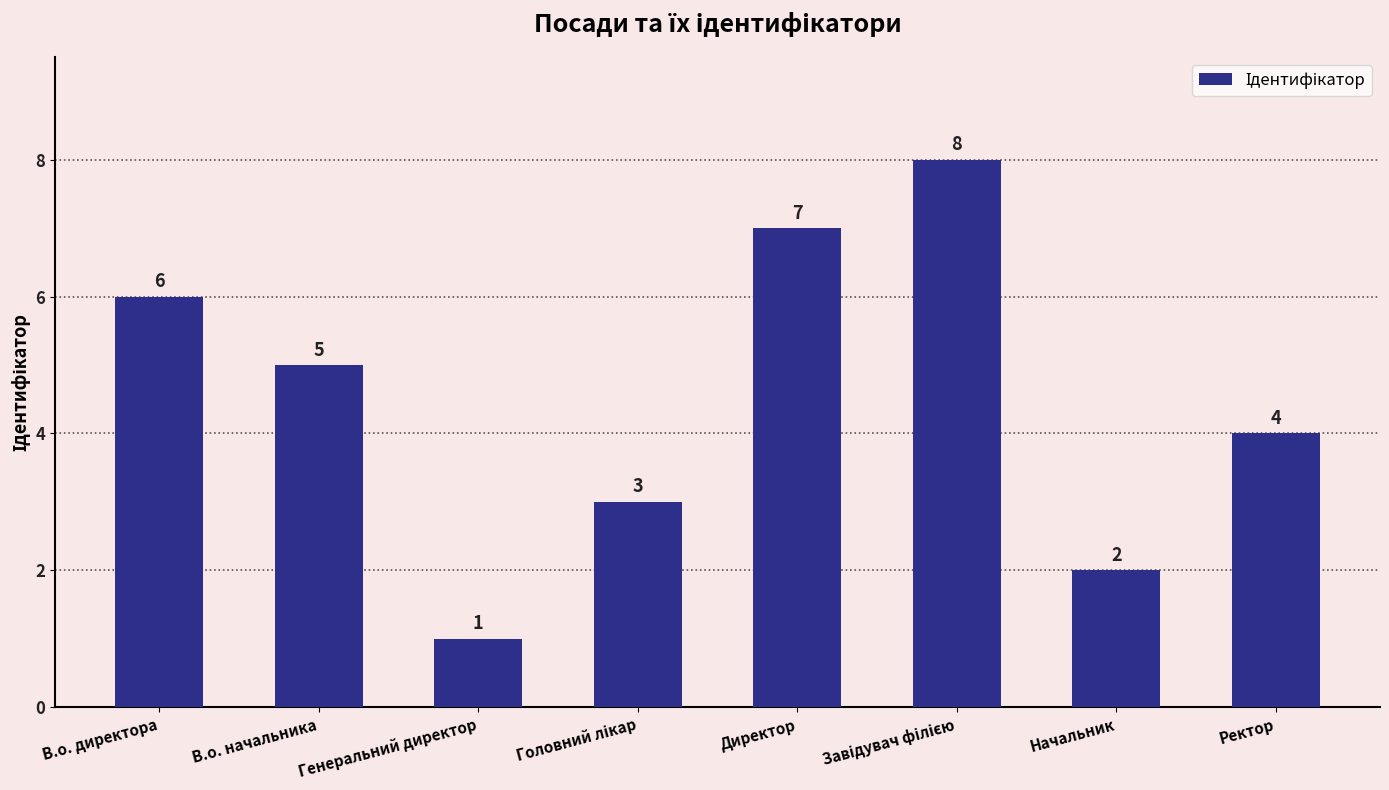

The value at В.о. начальника is 9. True or false?

False